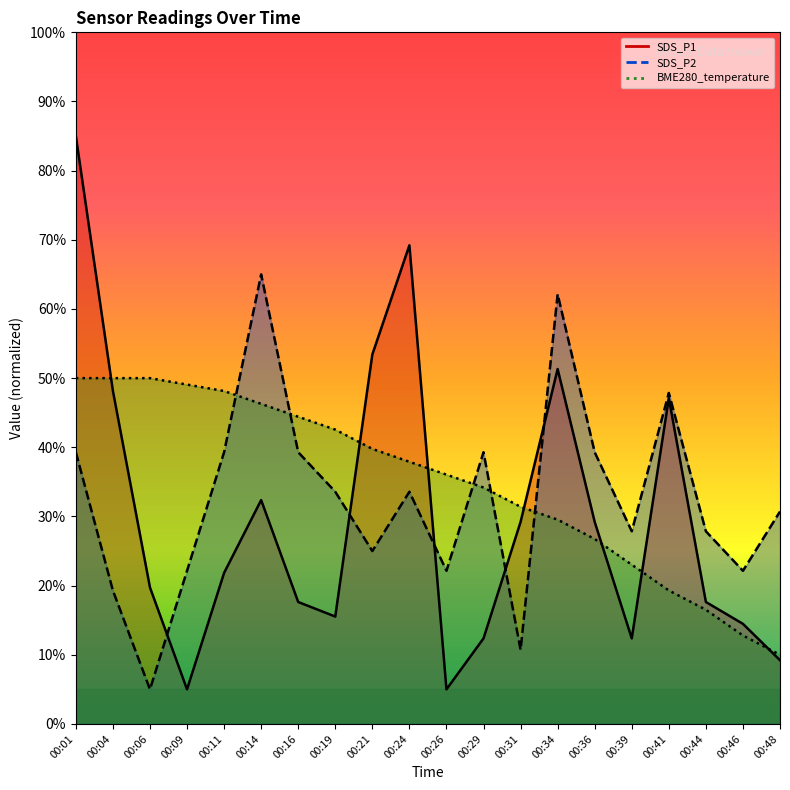

What is the sum of the SDS_P1 values at 00:16 and 00:21?

71.1